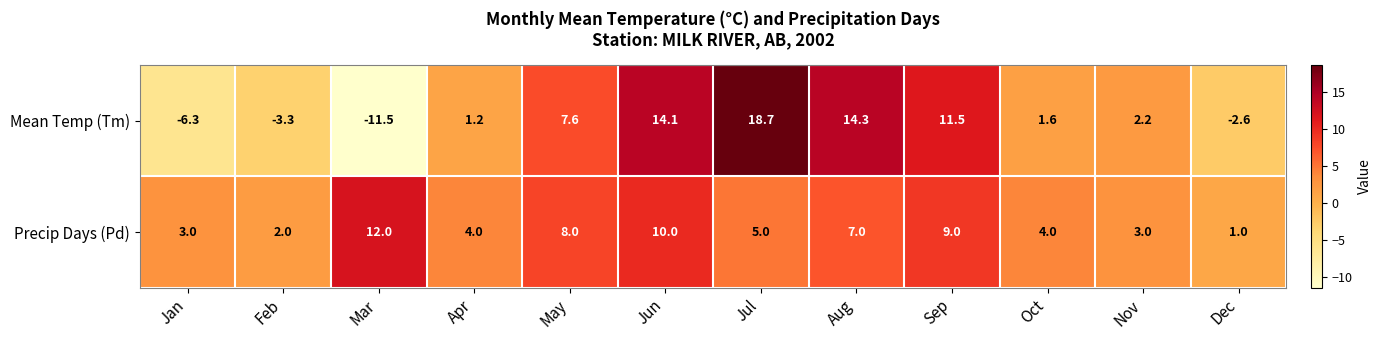

Which label corresponds to the largest value in the chart?

Jul